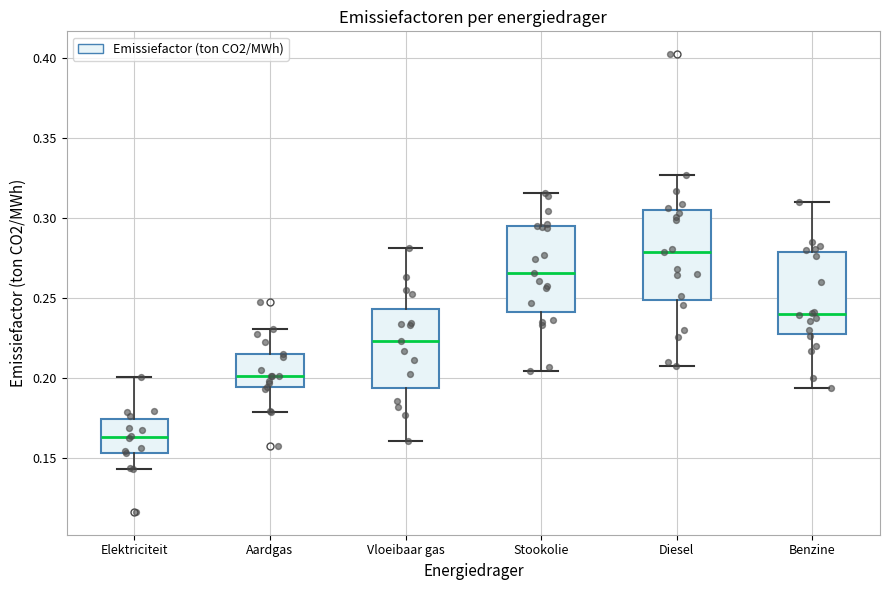

Where is the upper edge of the box for Elektriciteit on the y-axis? The values are not printed on the chart, so give them approximately, as read against the axis.

0.175